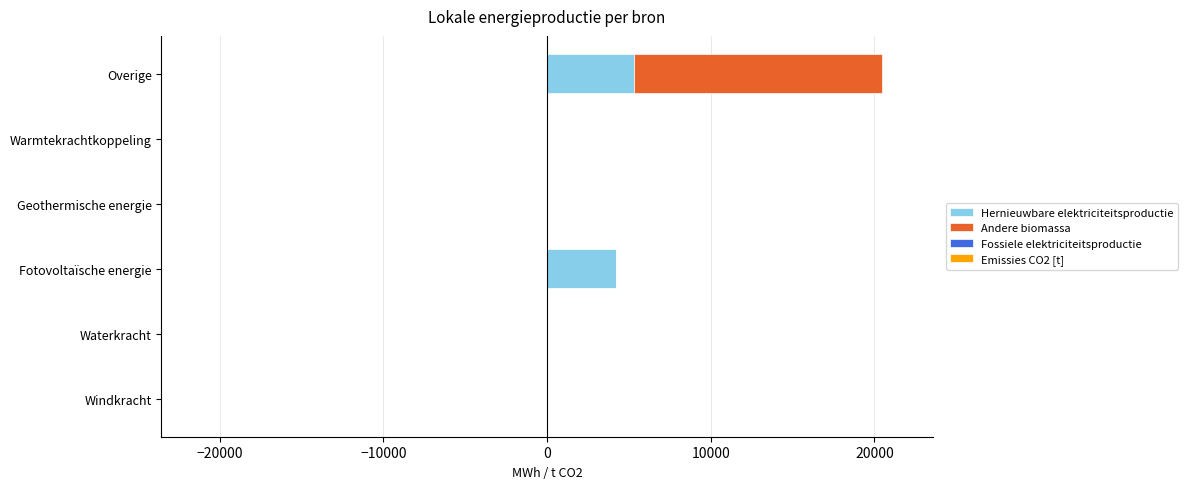

The value of Hernieuwbare elektriciteitsproductie at Overige is 2710.4. True or false?

False